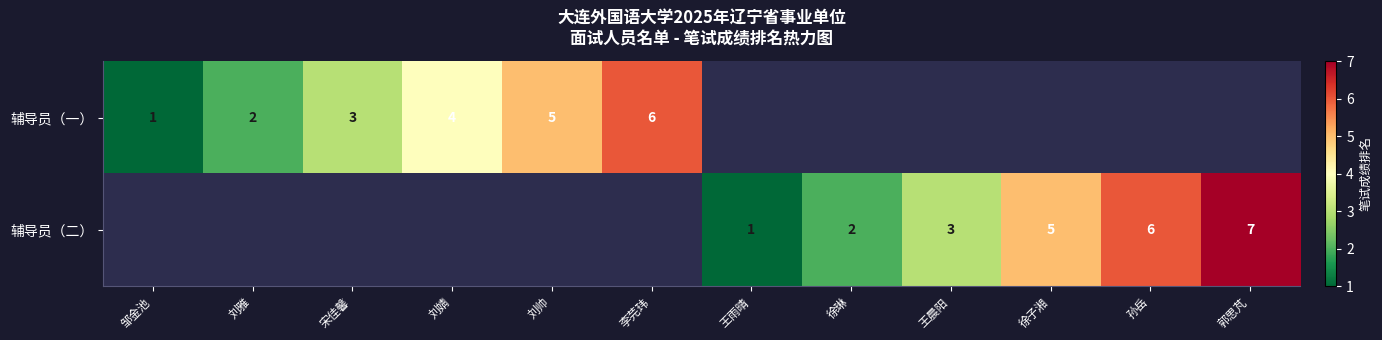

True or false: 辅导员（一） has a value of 6 at 李芫玮.

True